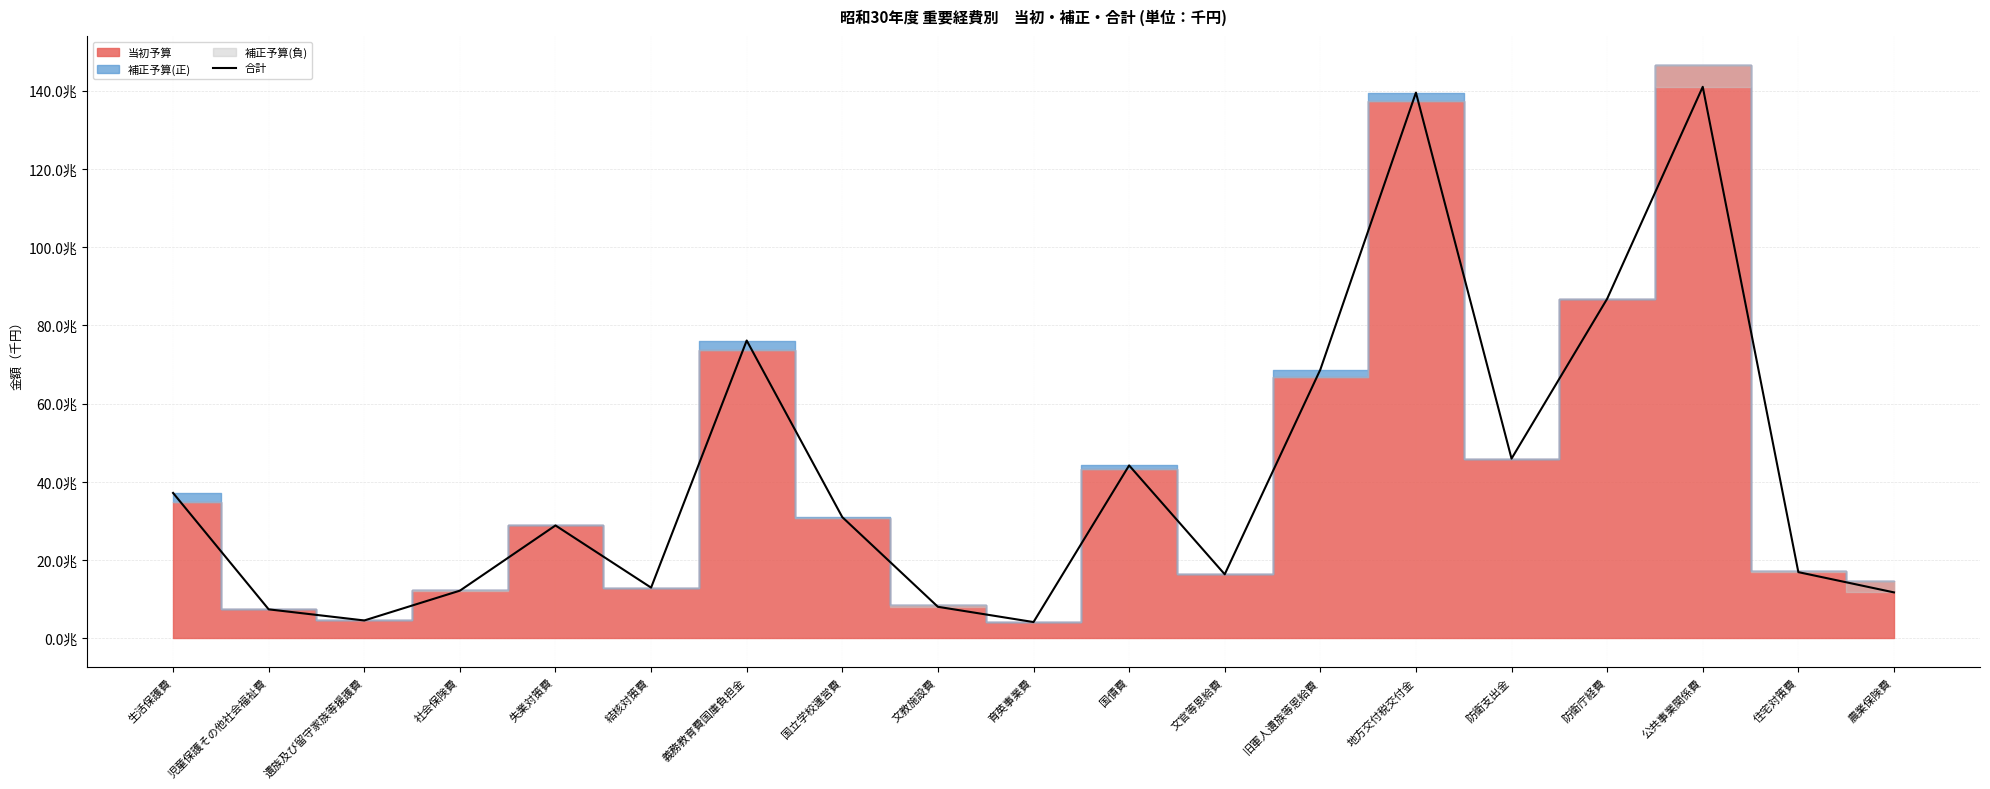

What is the greatest value displayed?

140970536